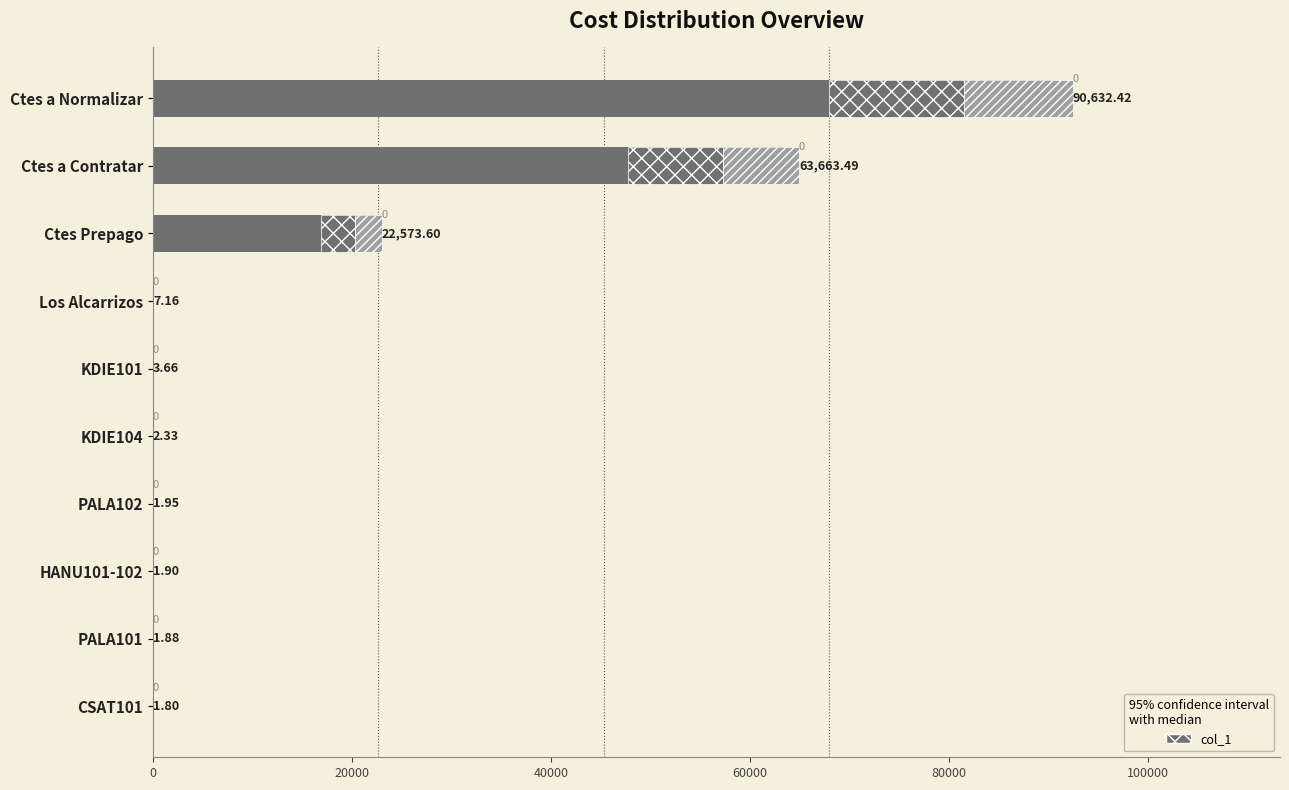

What is the average value?

17689.0